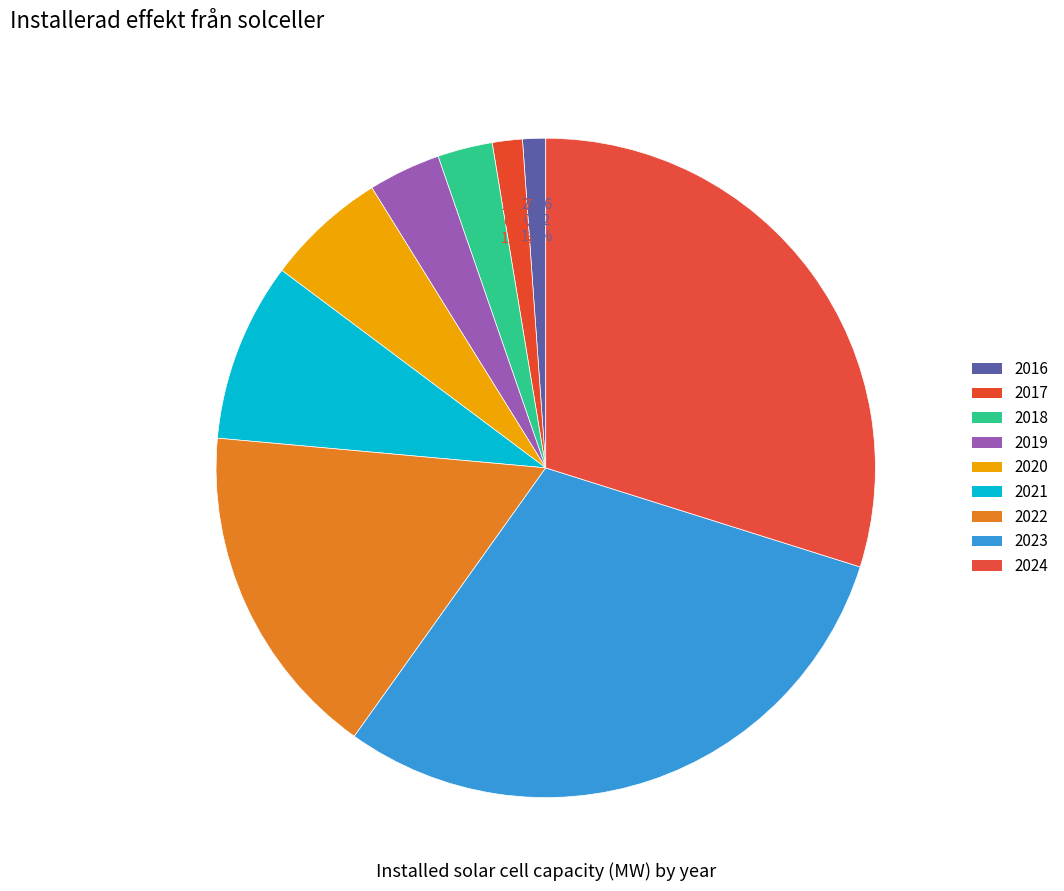

Count the number of slices in the pie.

9